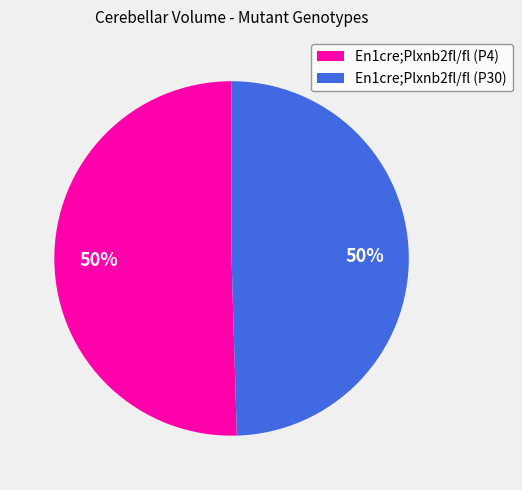

How many slices are in this pie chart?

2